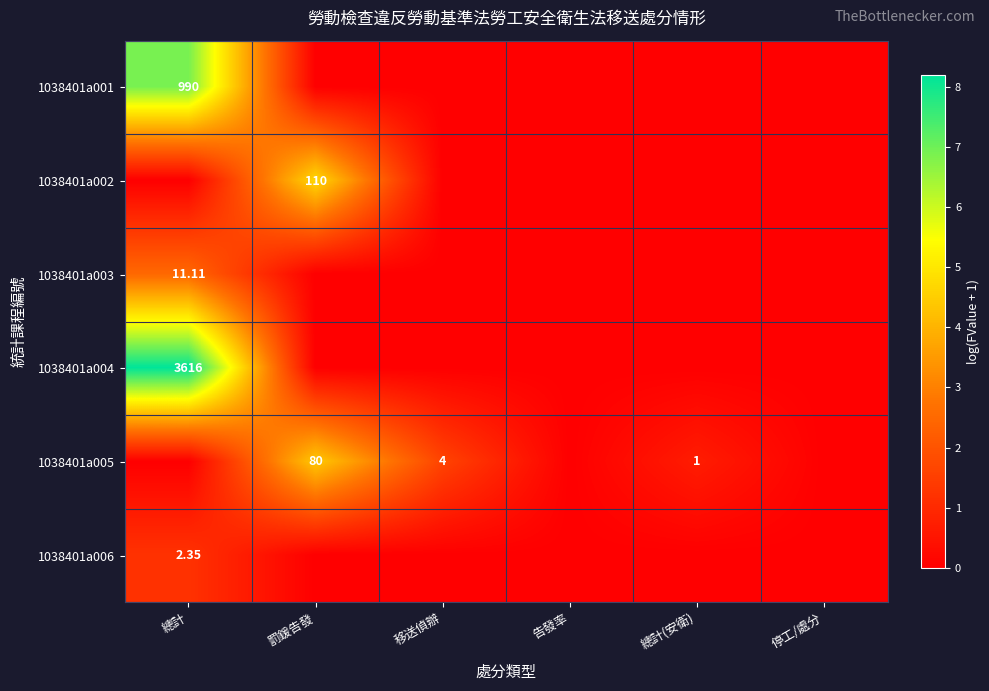

Count the 1038401a006 values in the range 0 to 1.

5